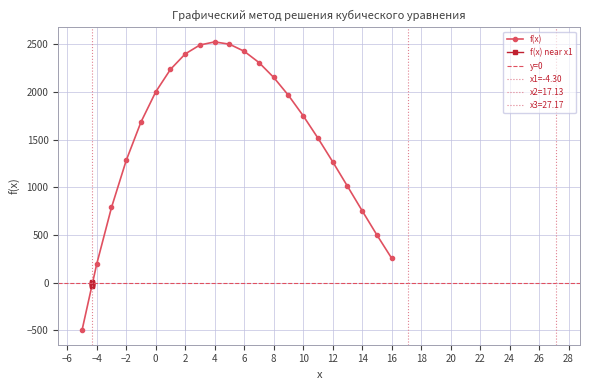

How many interior local peaks (higher than both neighbors) does the data have?

1